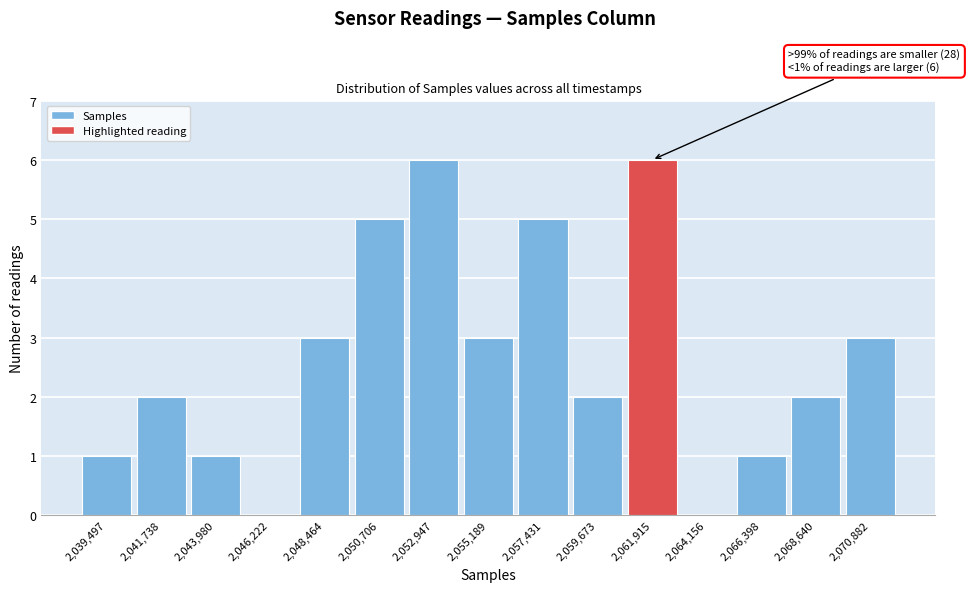

Reading left to right, list all the values displayed in this chart.

2,039,497=1	2,041,738=2	2,043,980=1	2,046,222=0	2,048,464=3	2,050,706=5	2,052,947=6	2,055,189=3	2,057,431=5	2,059,673=2	2,061,915=6	2,064,156=0	2,066,398=1	2,068,640=2	2,070,882=3